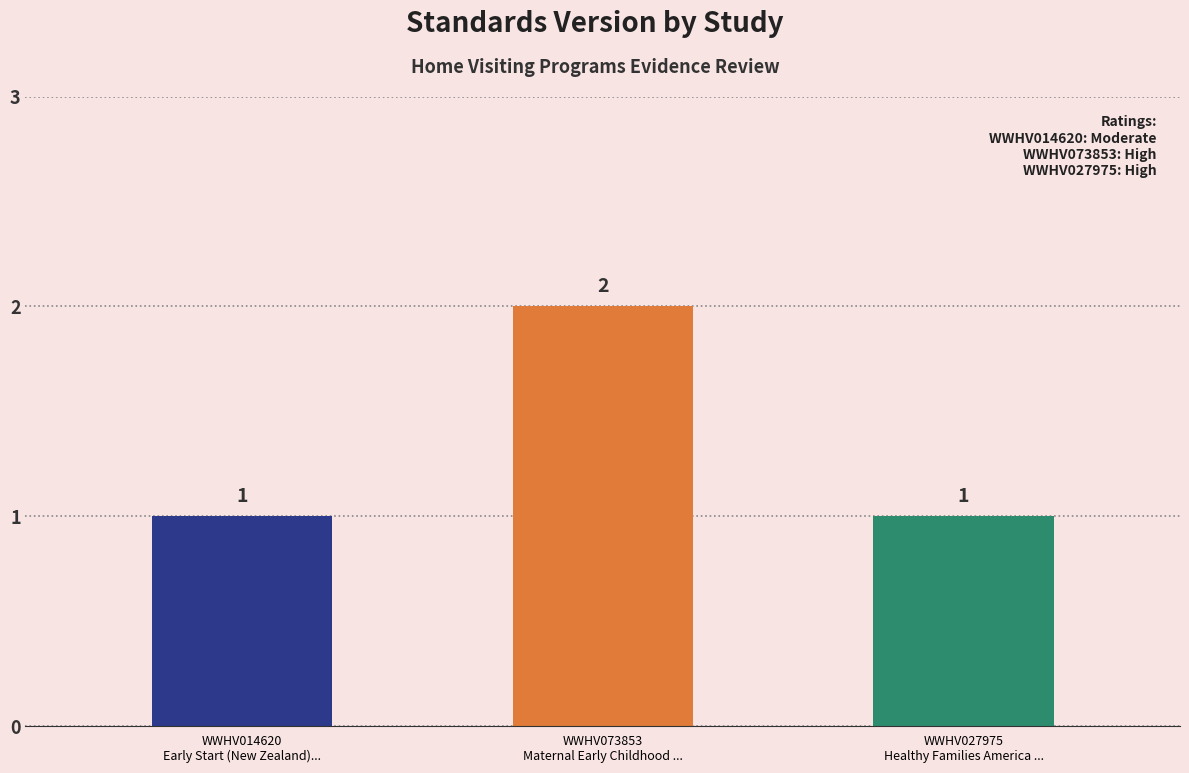

What is the value of the 2nd bar from the left?

2